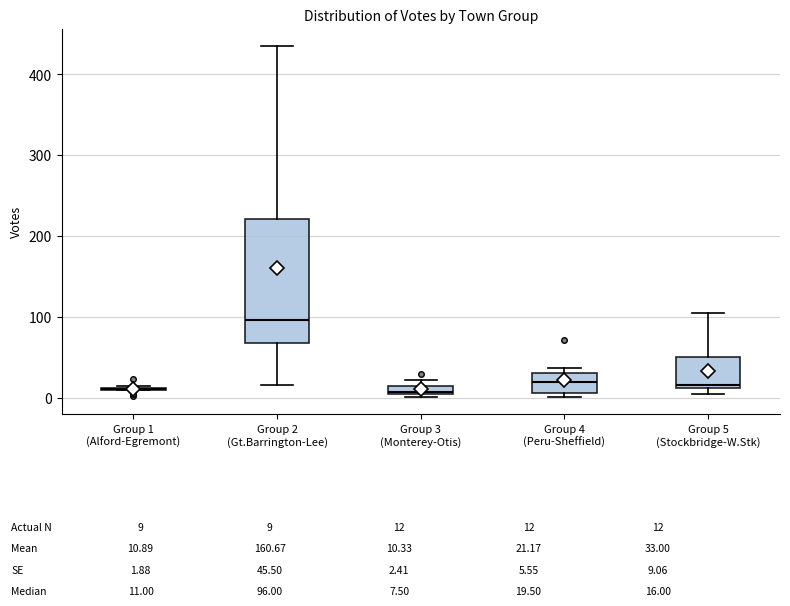

Comparing the boxes themselves (not the whiskers), which one is the tallest?

Group 2 (Gt.Barrington-Lee)